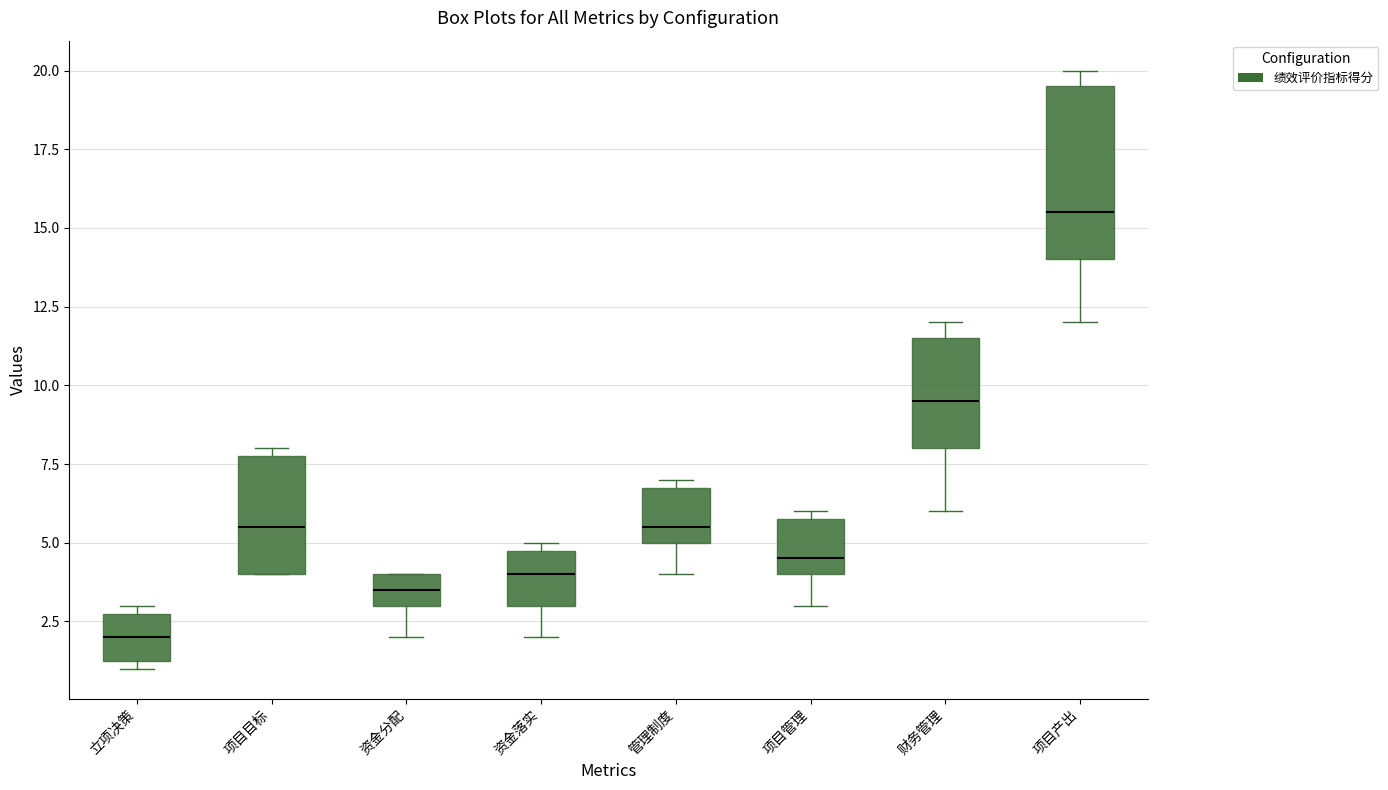

Which box has the highest median line?

项目产出